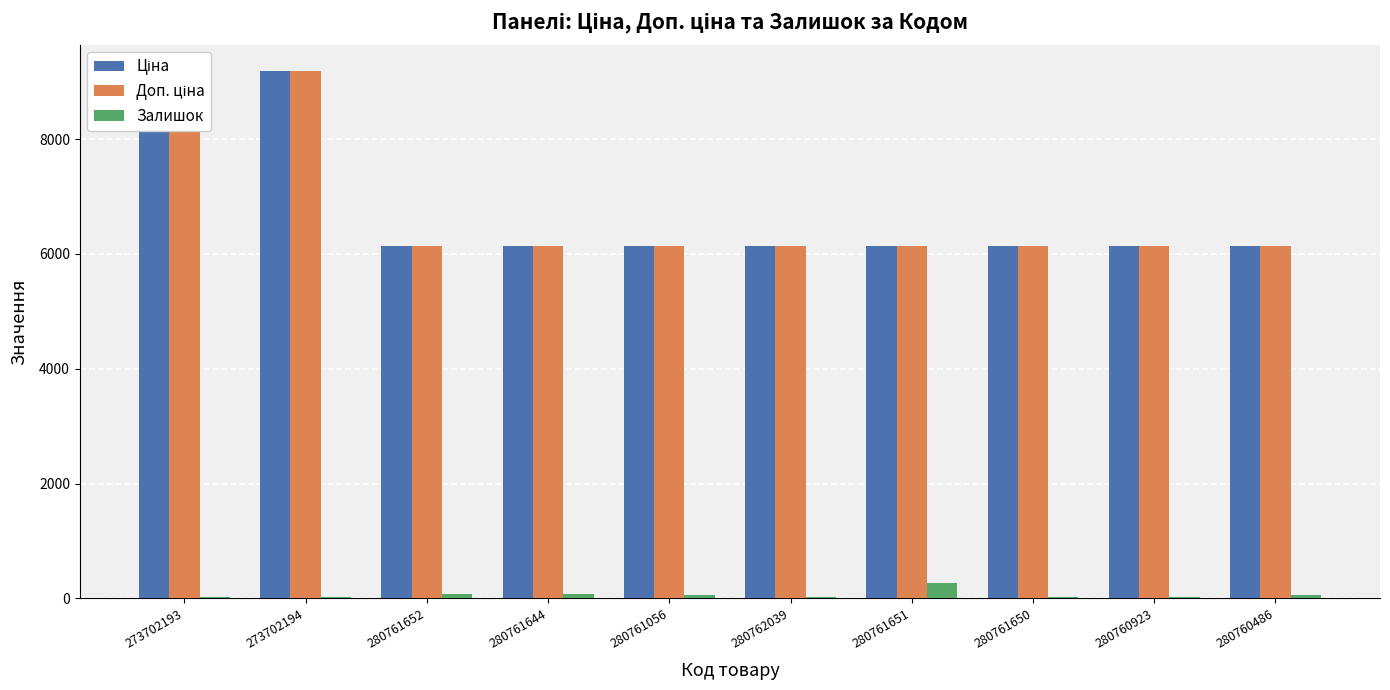

What position from the left is 273702194?

2